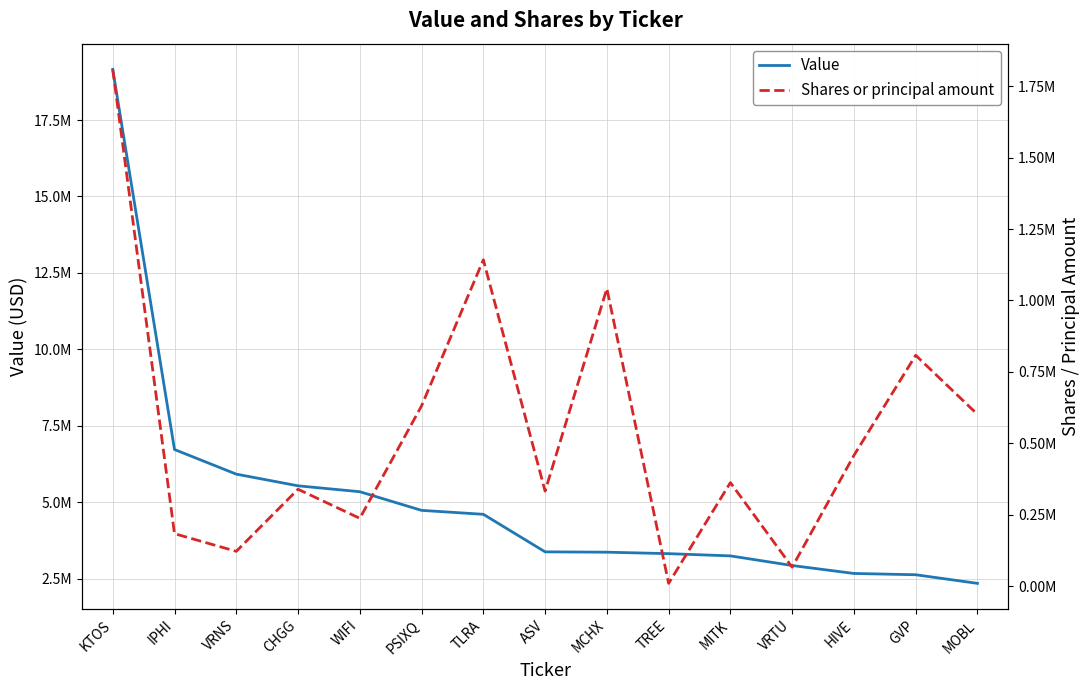

Rank the series by their average value, from lowest to highest.

Shares or principal amount, Value